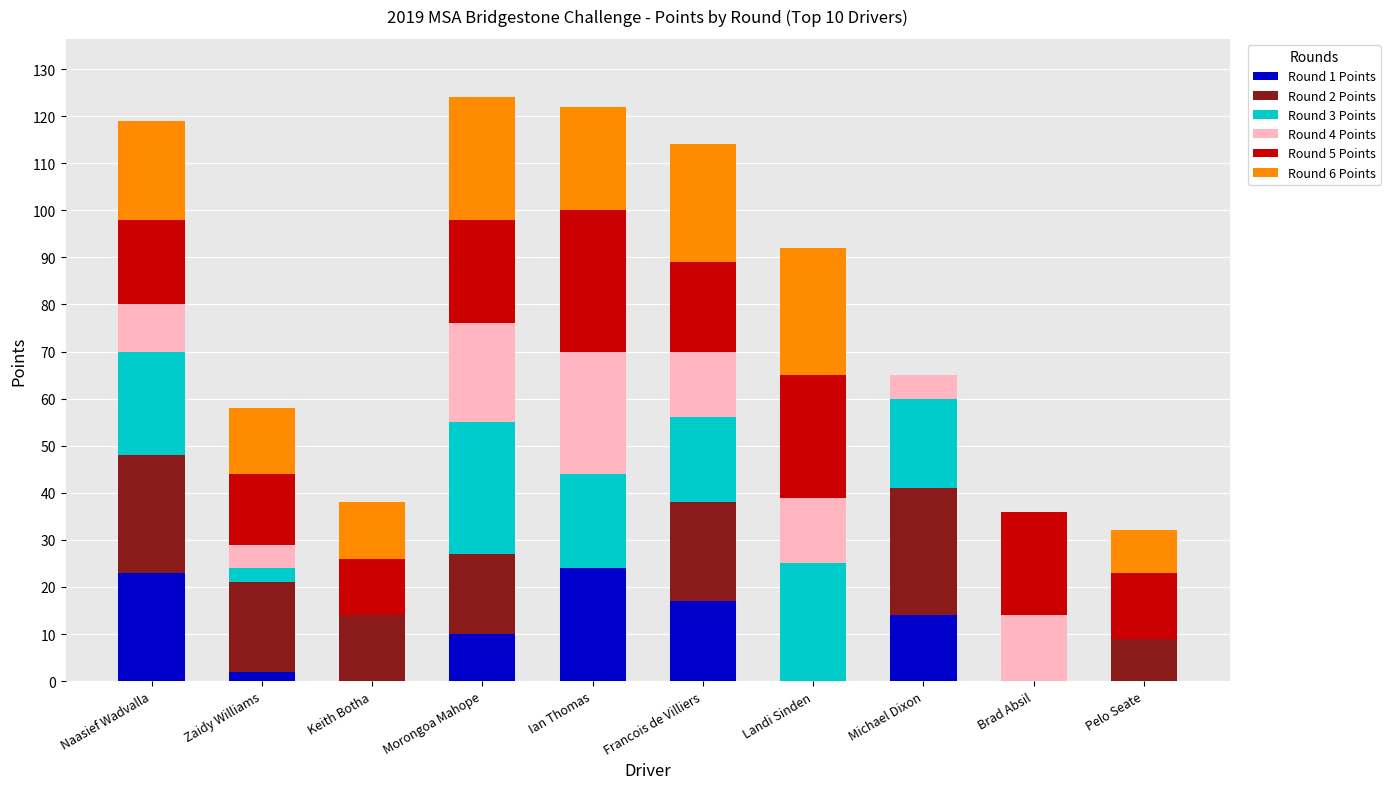

What is the total value across all series at Brad Absil?

36